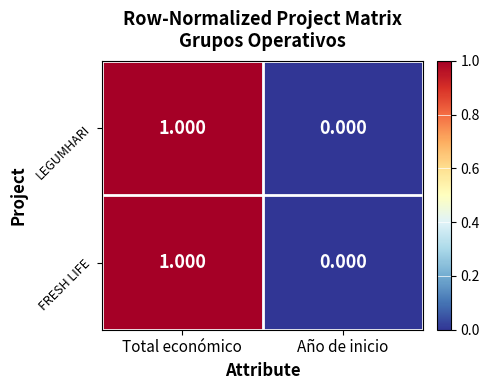

List the labels in order of FRESH LIFE value, smallest first.

Año de inicio, Total económico